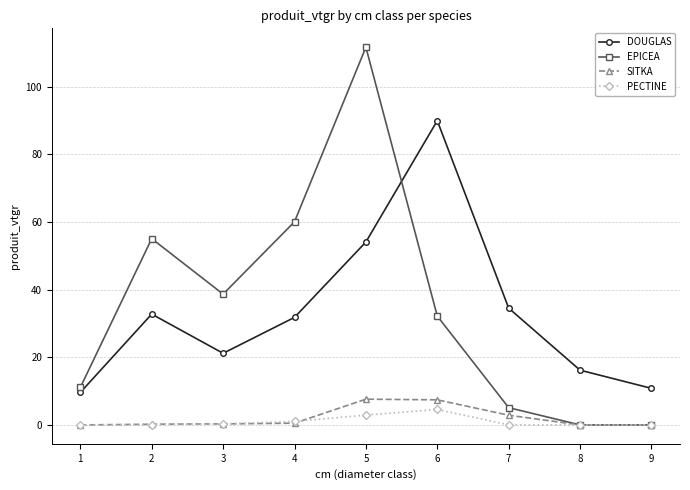

Where is EPICEA nearest to the value 55?

2